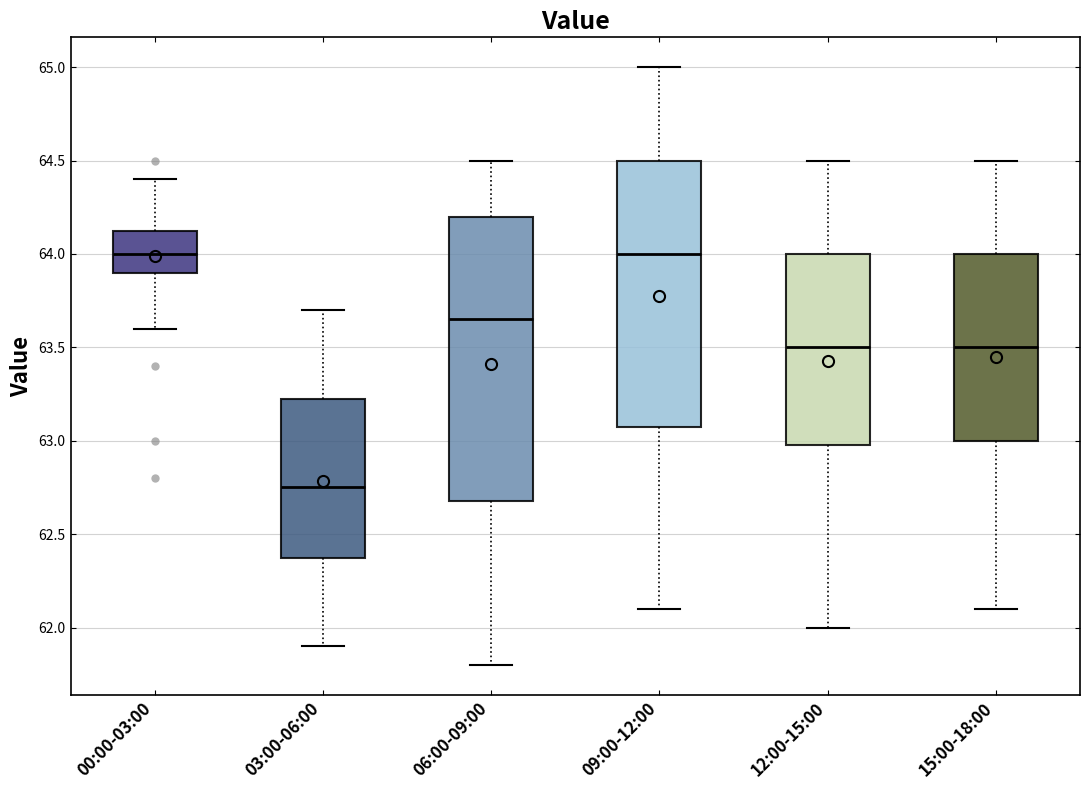

Reading left to right, read every box against the y-axis: the position of its median line, the range the box covers, and the ends of its whiskers. The values are not printed on the chart, so give them approximately, as read against the axis.

00:00-03:00: median 64.00, box 63.90 to 64.15, whiskers 63.60 to 64.40
03:00-06:00: median 62.75, box 62.40 to 63.25, whiskers 61.90 to 63.70
06:00-09:00: median 63.65, box 62.70 to 64.20, whiskers 61.80 to 64.50
09:00-12:00: median 64.00, box 63.10 to 64.50, whiskers 62.10 to 65.00
12:00-15:00: median 63.50, box 63.00 to 64.00, whiskers 62.00 to 64.50
15:00-18:00: median 63.50, box 63.00 to 64.00, whiskers 62.10 to 64.50